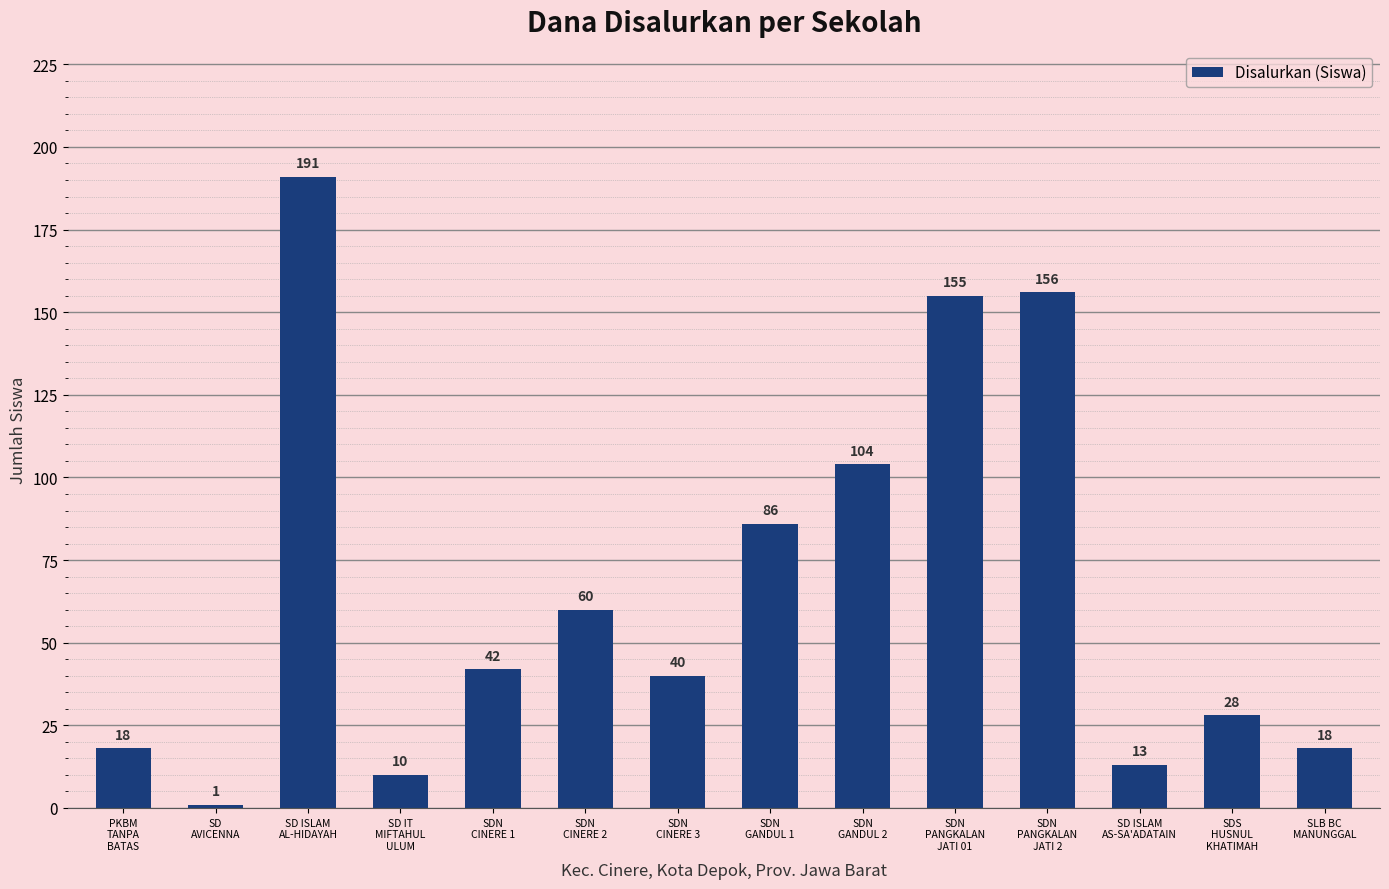

What position from the left is SLB BC
MANUNGGAL?

14